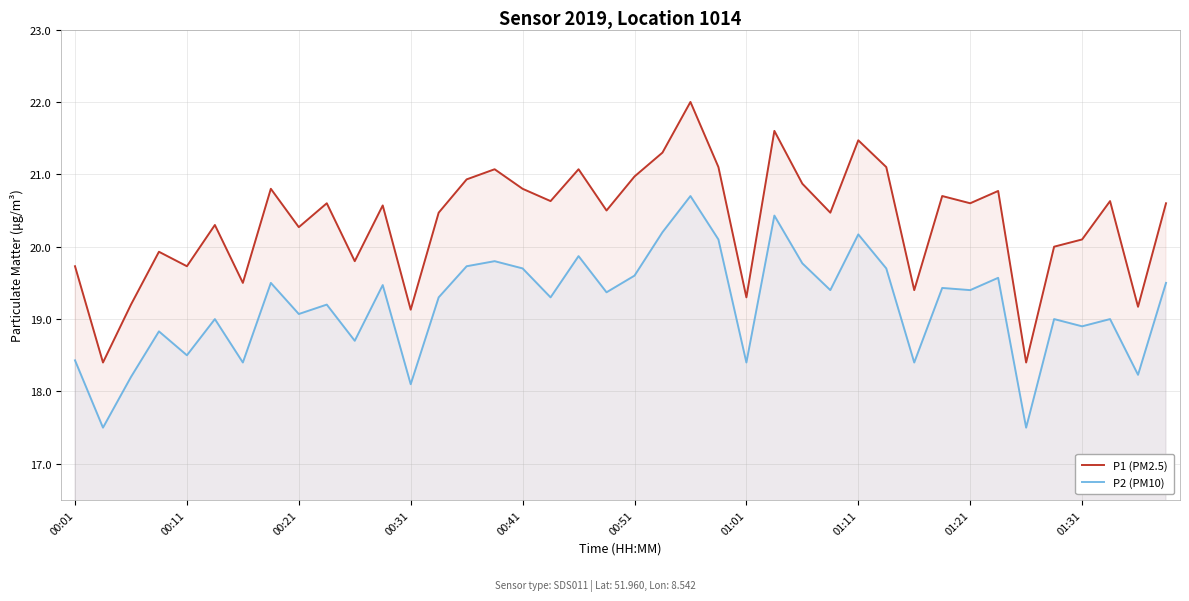

Rank the series by their average value, from highest to lowest.

P1 (PM2.5), P2 (PM10)